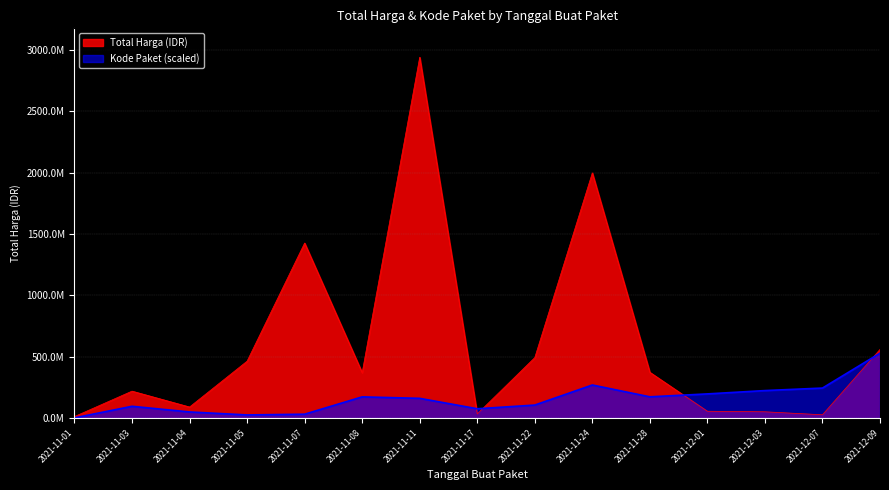

What is the difference between the second highest and minimum values in the Kode Paket series?

267656570.8